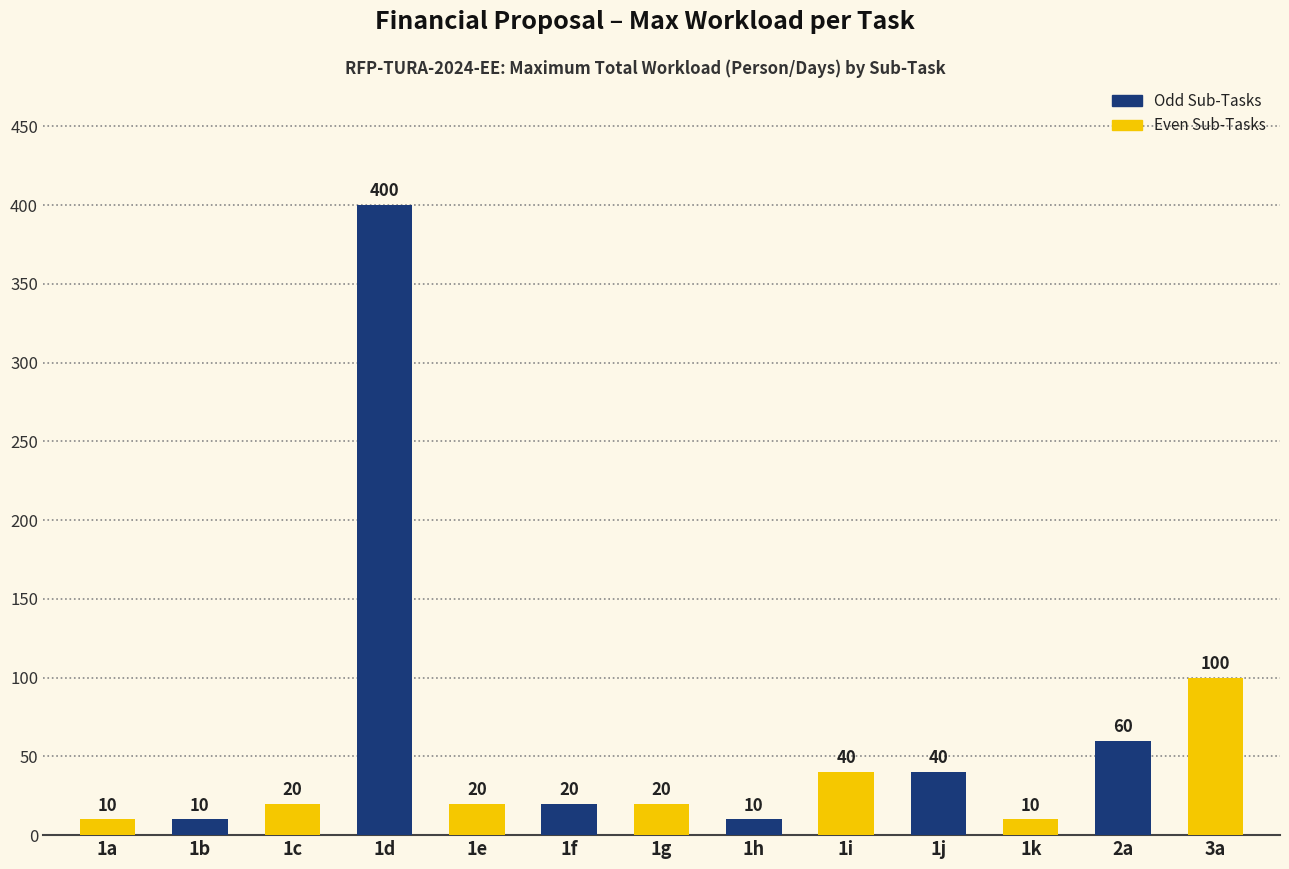

Between 1d and 3a, which is larger?

1d